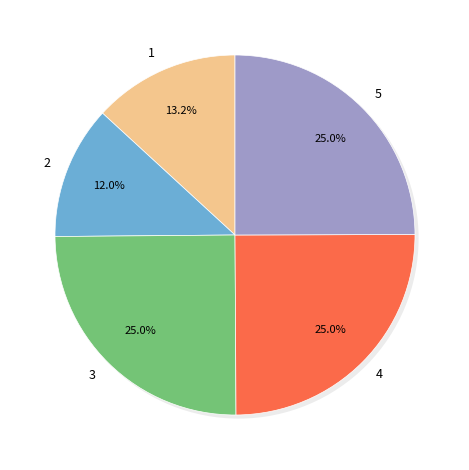

What is the change in value from 3 to 4?

+4